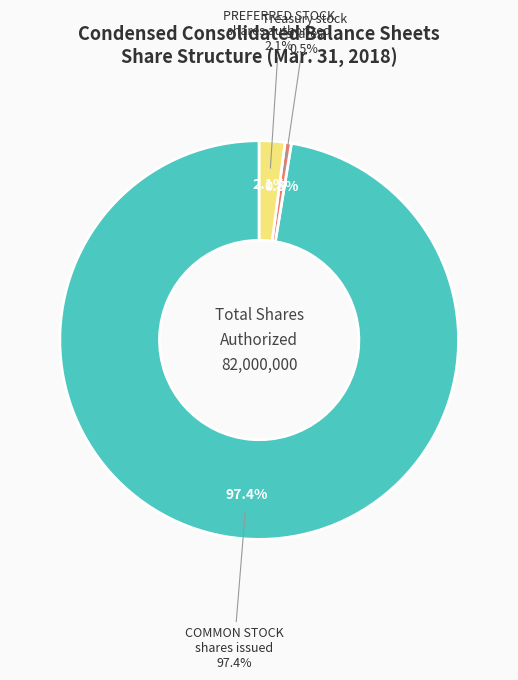

Which slice is the largest?

COMMON STOCK, shares issued